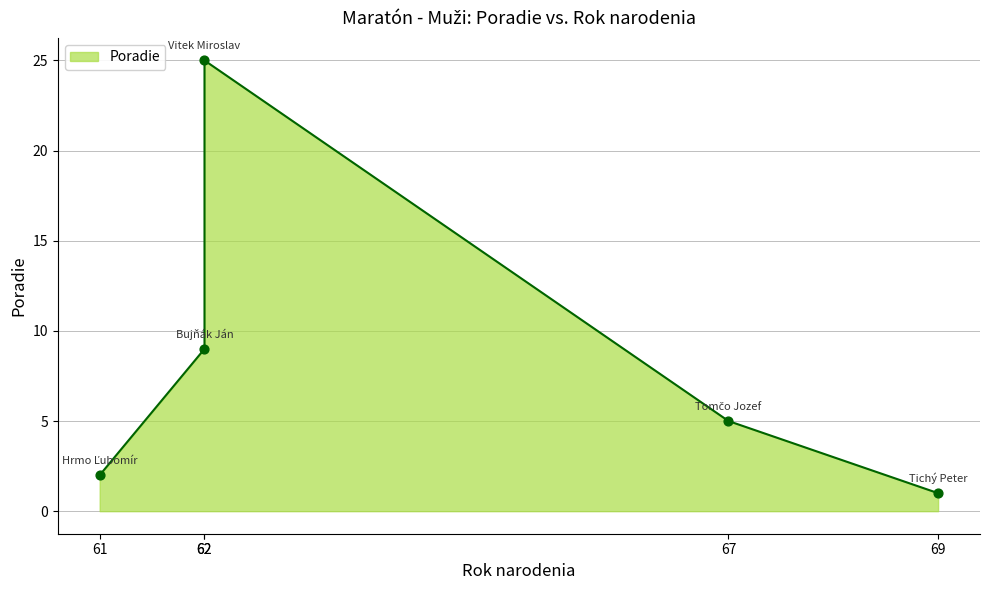

What is the change in value from 69 to 61?

+1